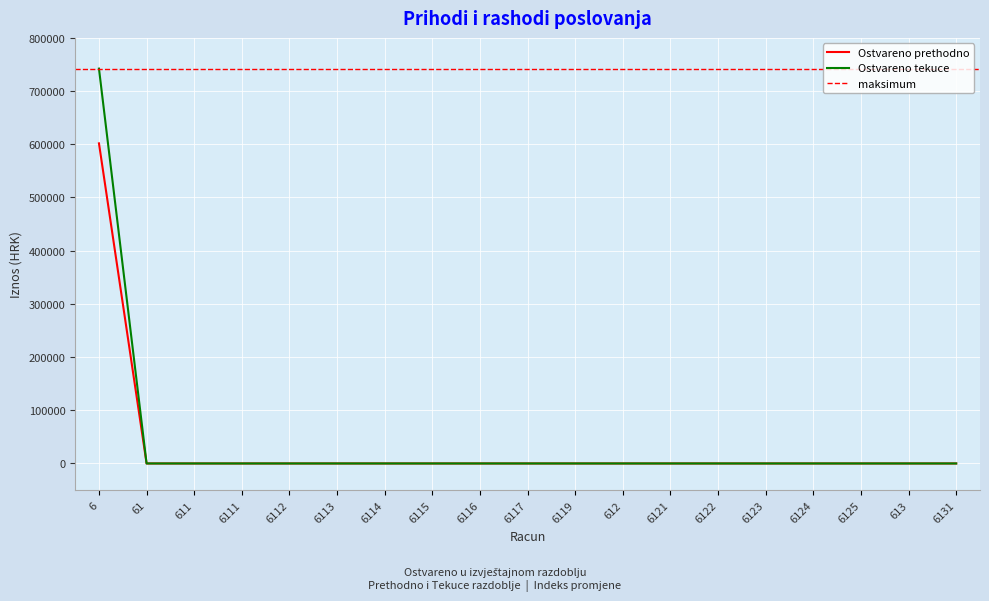

Between 6119 and 6123, which series saw the biggest shift?

Ostvareno prethodno